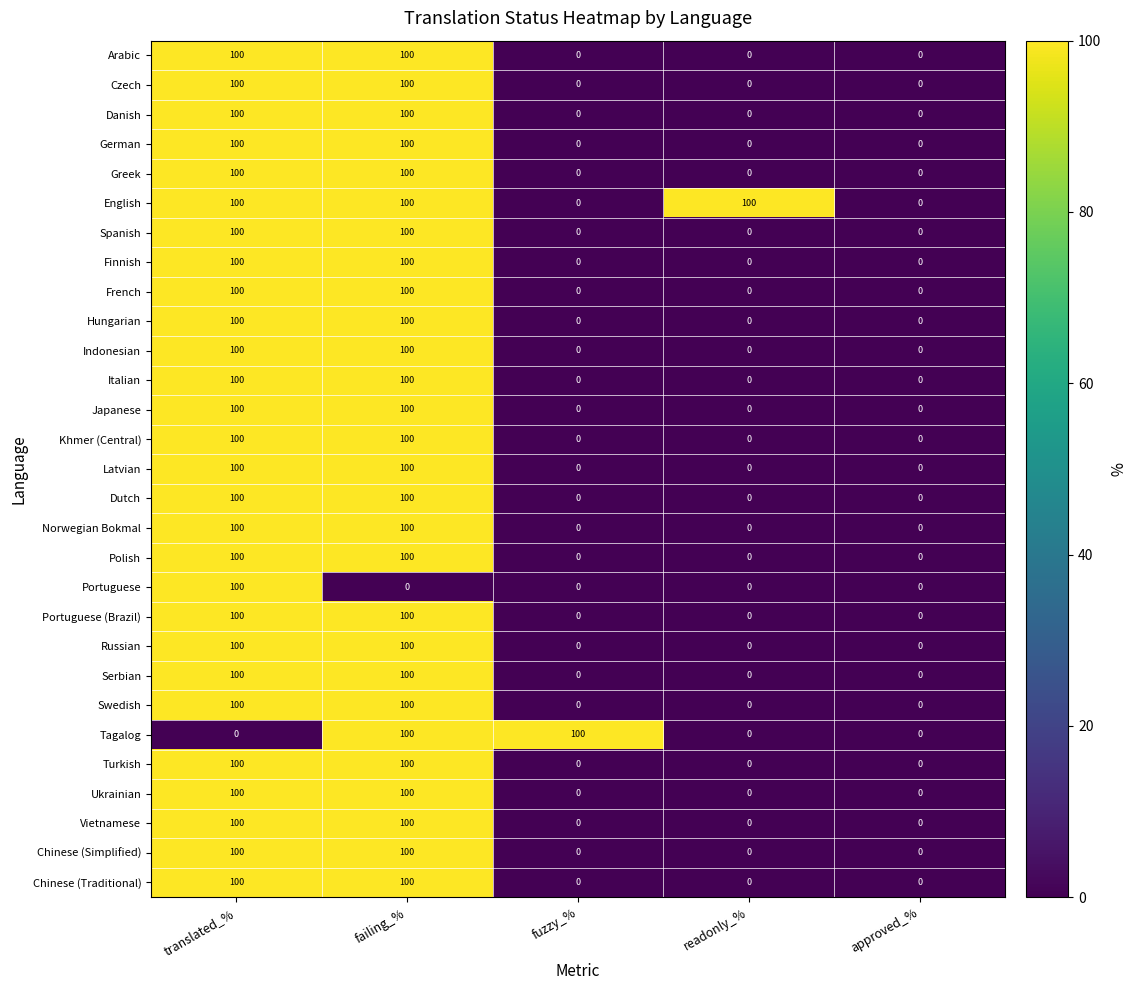

What is the difference between the highest and lowest values at translated_%?

100